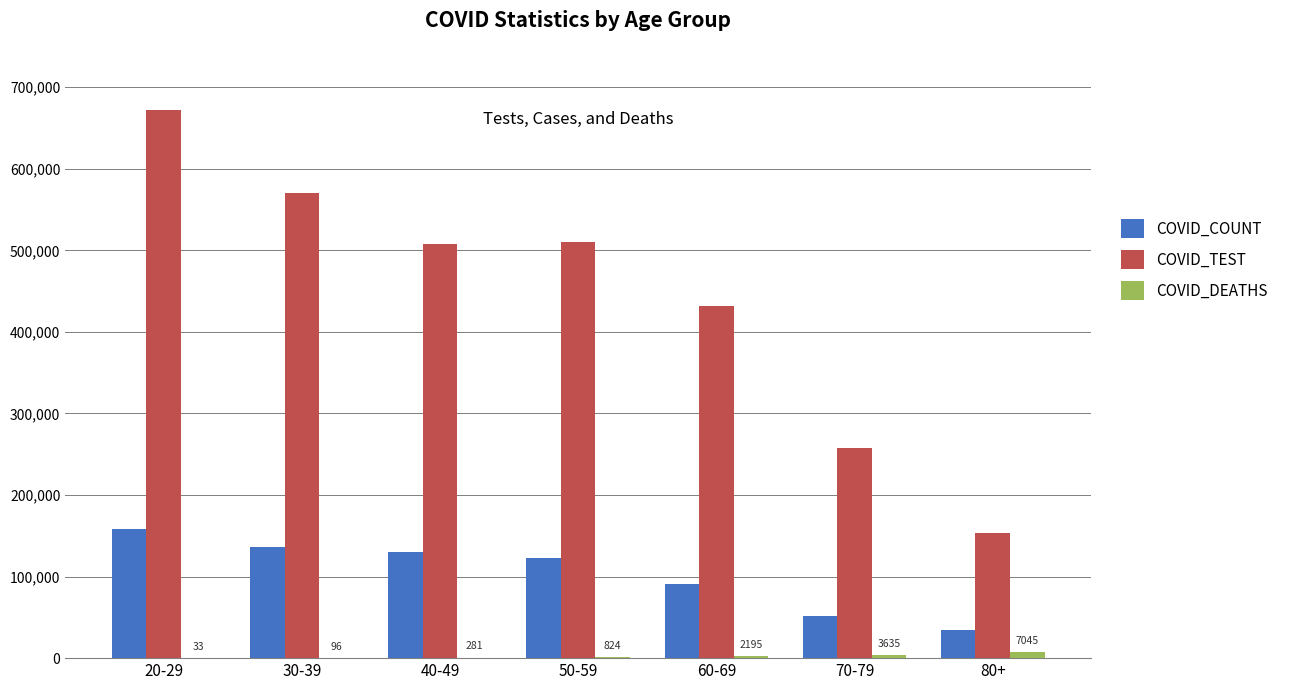

Which category has the highest value in the COVID_TEST series?

20-29